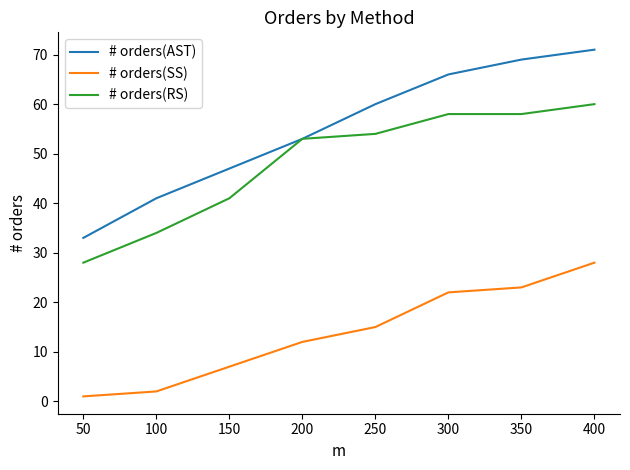

Does the chart display data point markers on the line(s)?

No